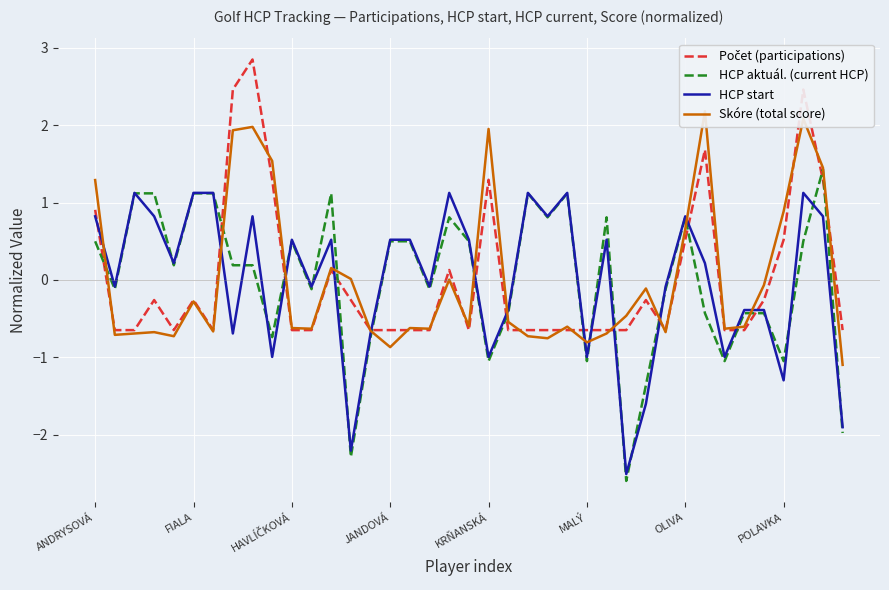

The value of HCP aktuál. (current HCP) at JANDOVÁ is 0.5. True or false?

True